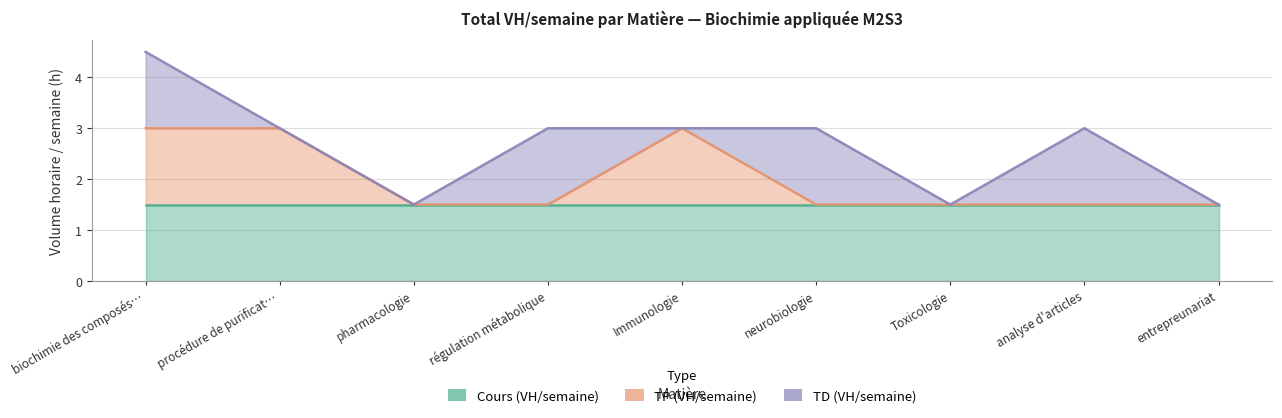

Is it true that TD (VH/semaine) equals 0.8 at régulation métabolique?

False